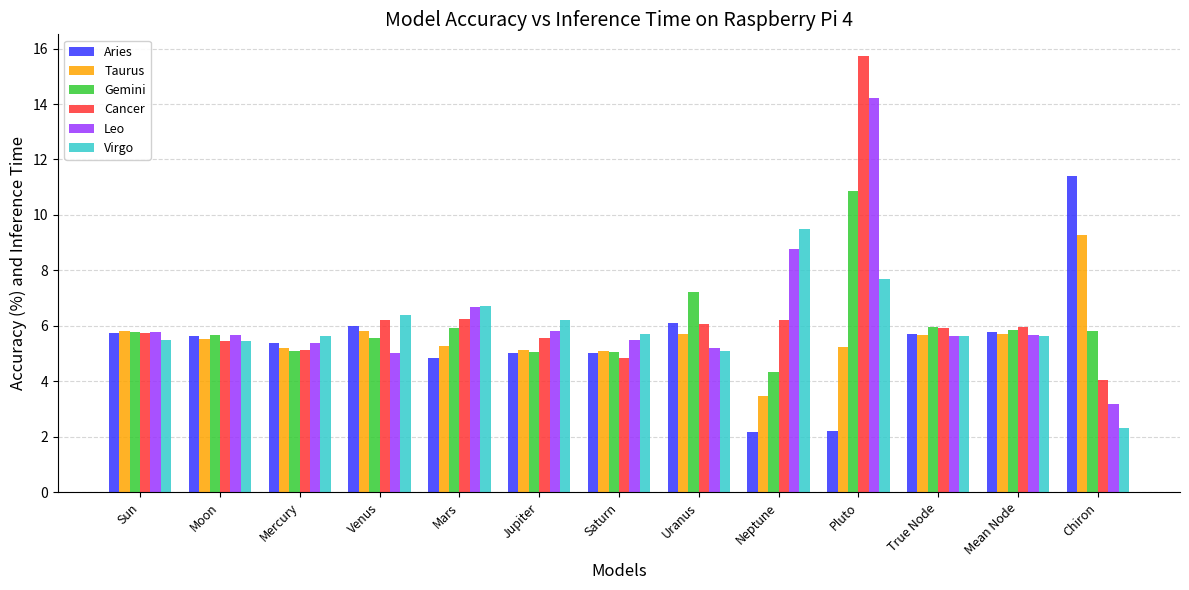

Does the chart contain stacked bars?

No